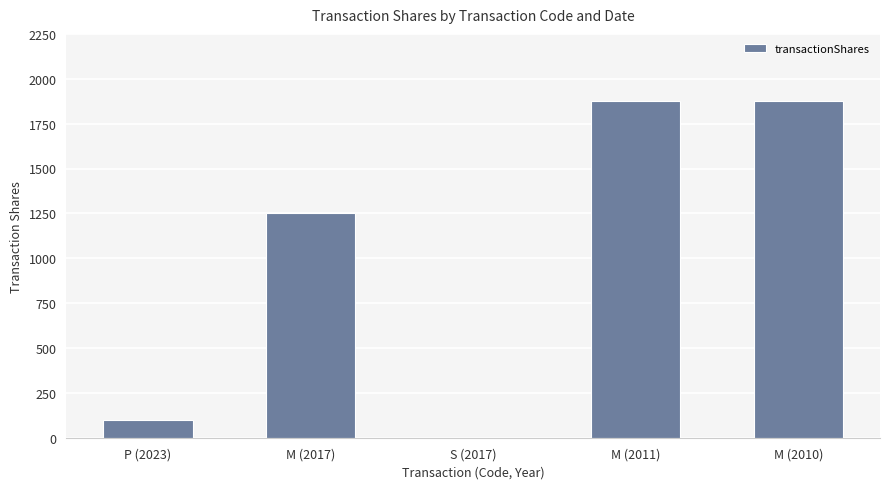

The chart shows a value of 2839 at M (2010). True or false?

False